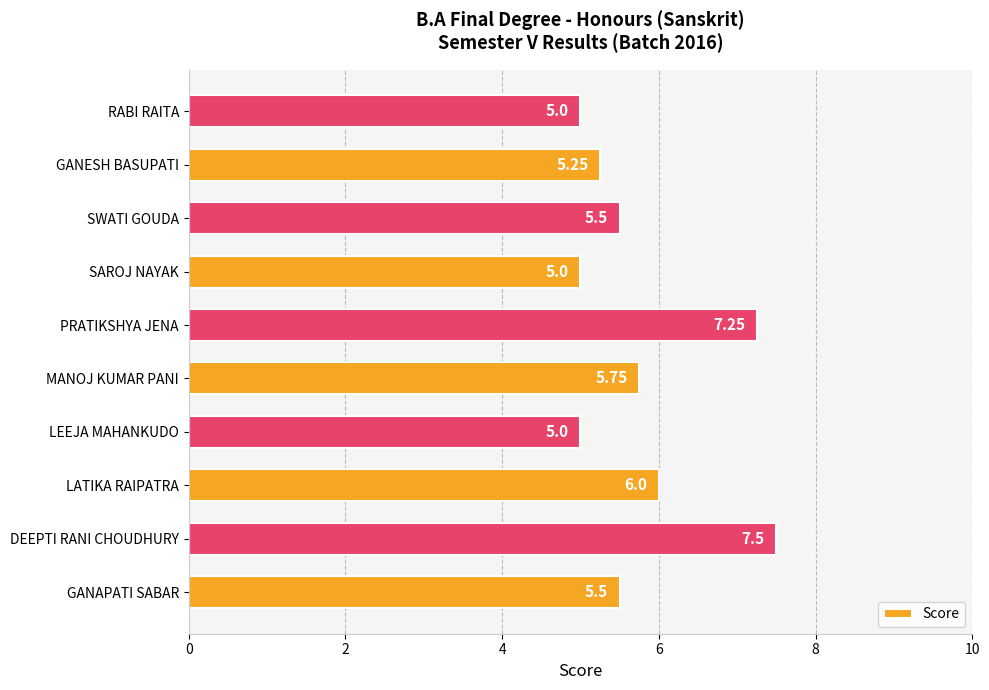

Which category has the highest value across all series?

DEEPTI RANI CHOUDHURY